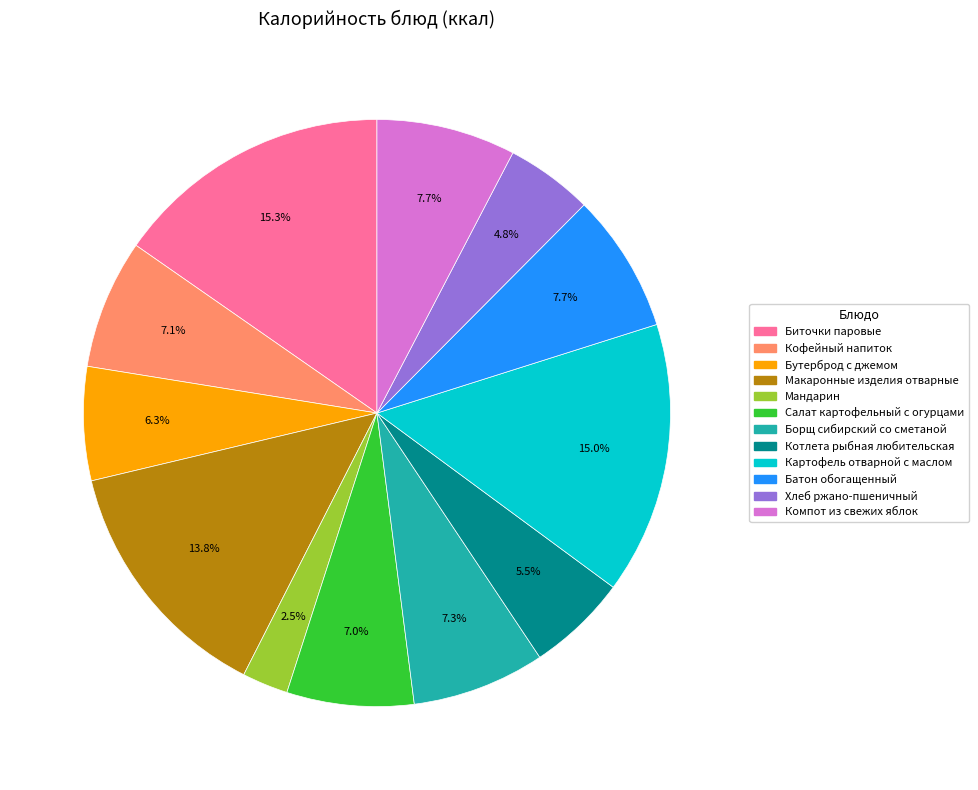

Which category has the smallest portion of the pie?

Мандарин